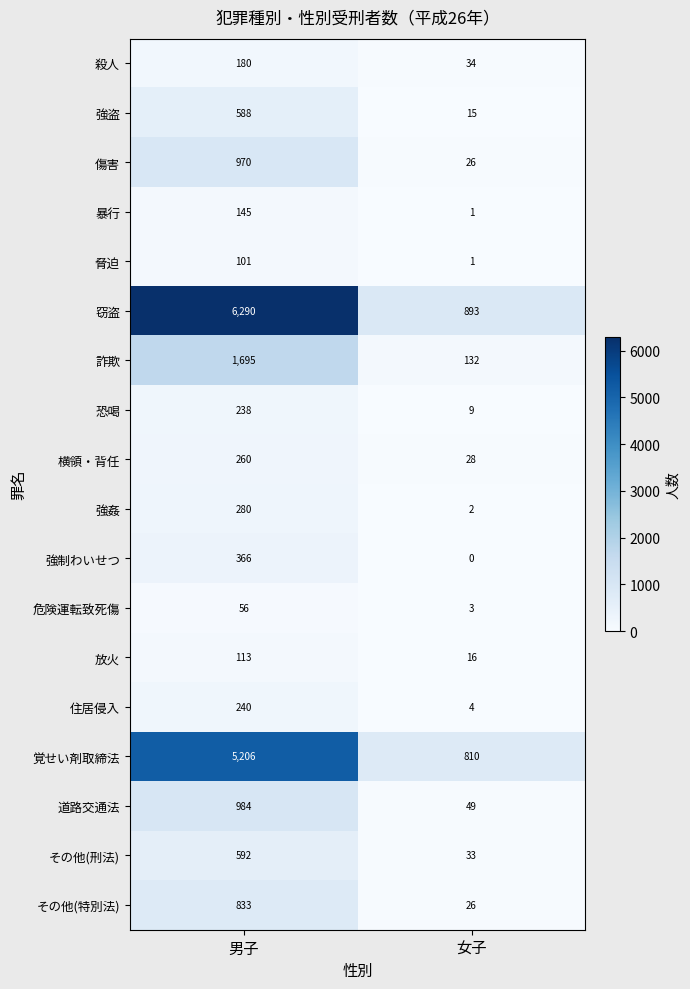

What is the approximate value of 覚せい剤取締法 at 女子?

810